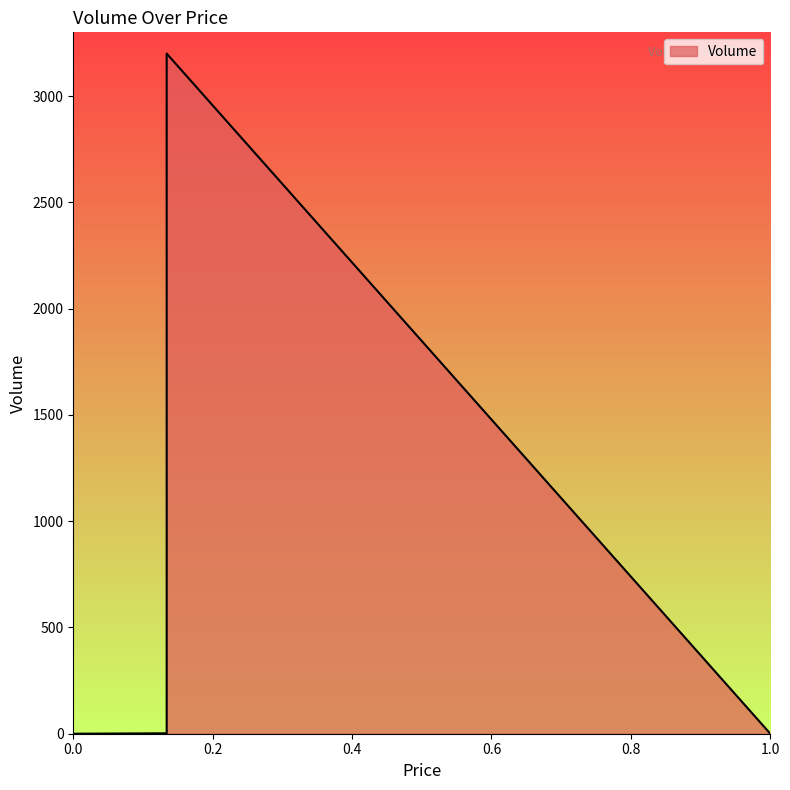

What is the maximum value shown in the chart?

3200